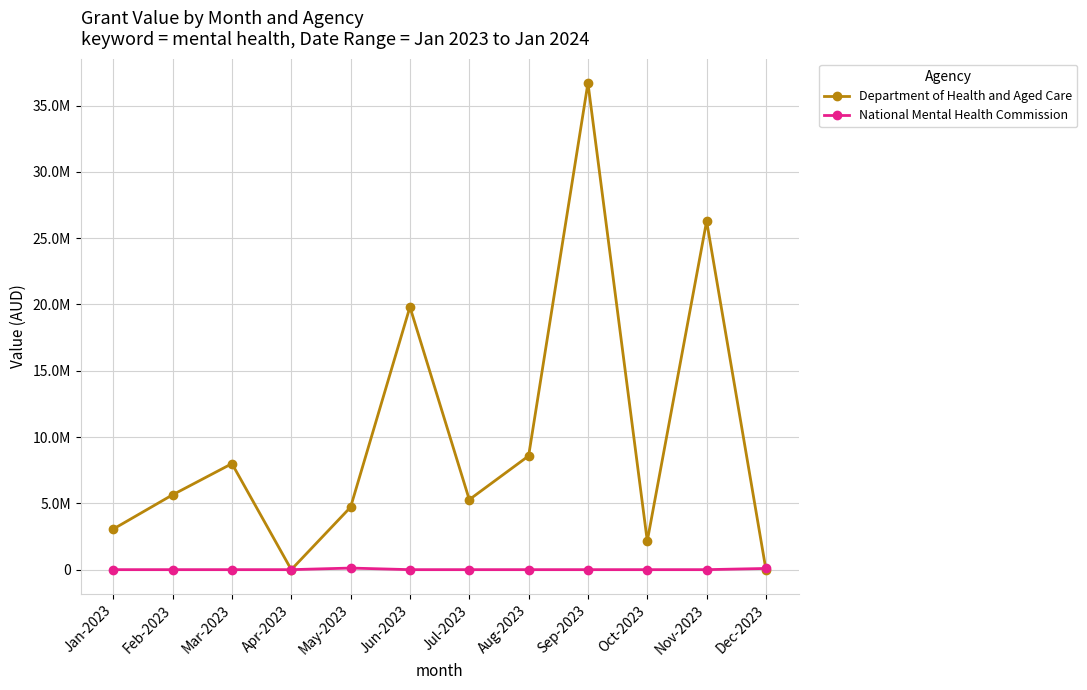

True or false: Department of Health and Aged Care has a value of 4814523.8 at Jun-2023.

False